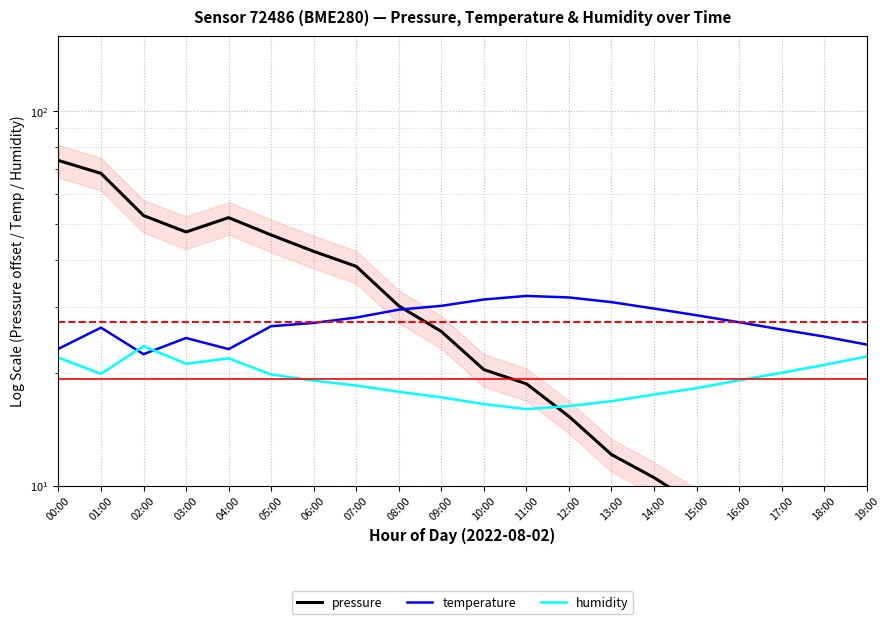

At which label is temperature closest to 27?

06:00